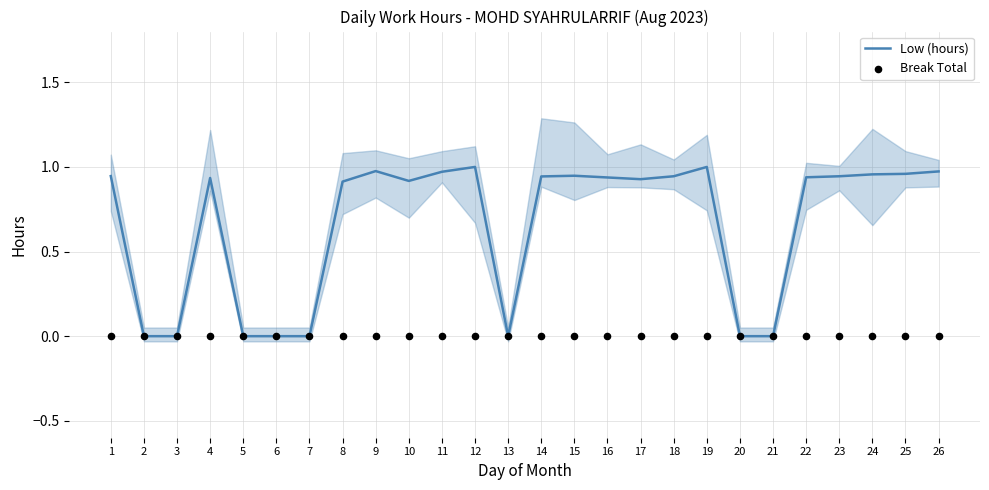

What are all the series names shown in the legend?

Low (hours), Break Total